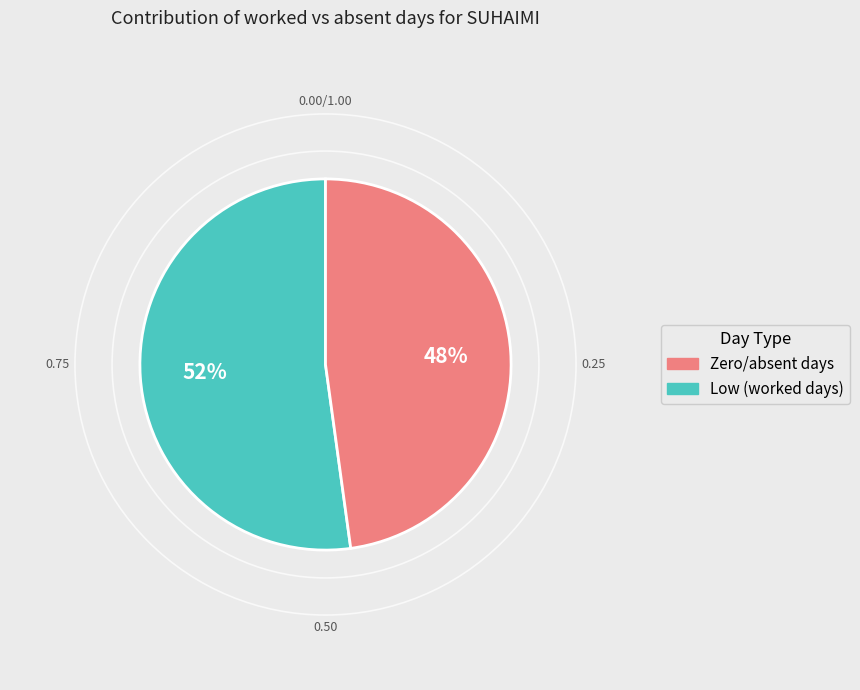

Is there any slice that represents more than half of the pie?

Yes